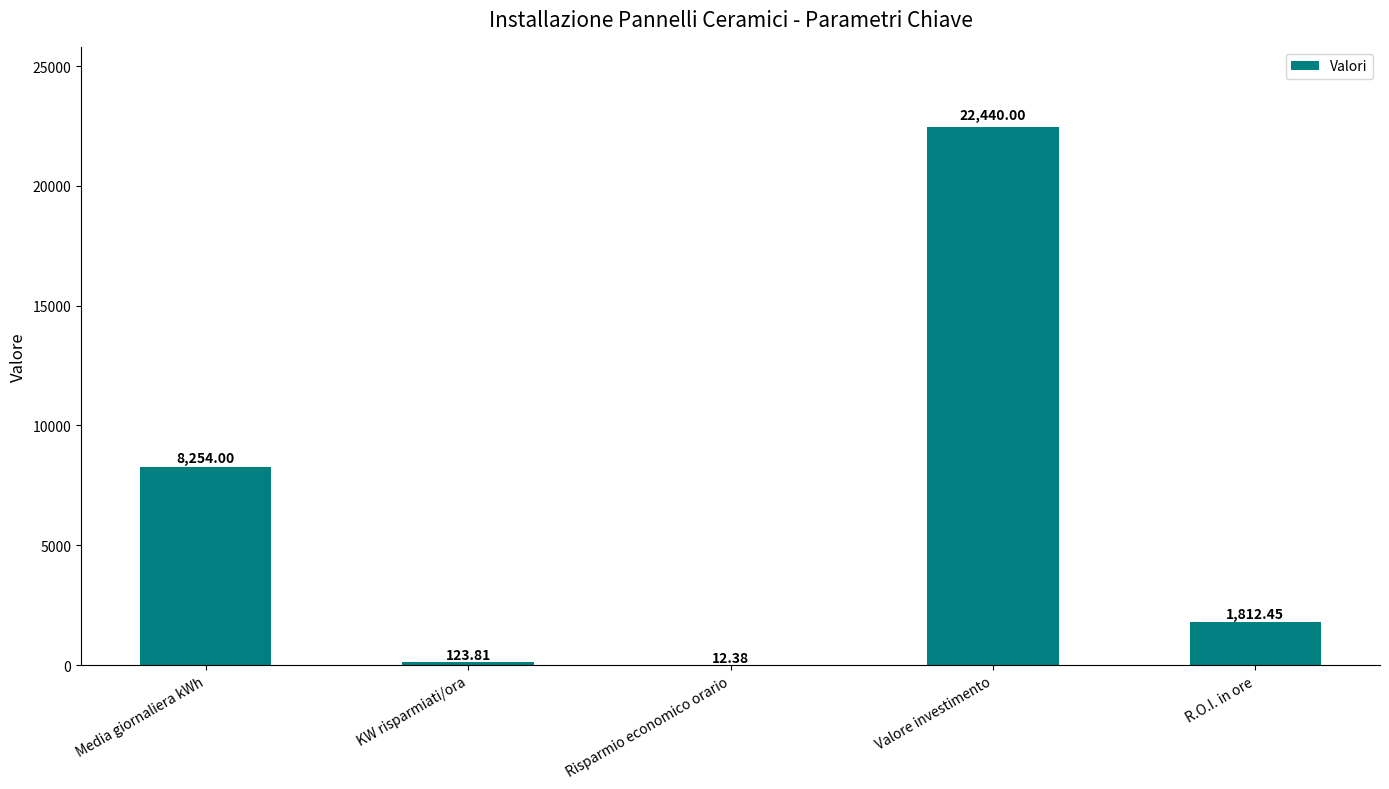

What is the maximum value shown in the chart?

22440.0